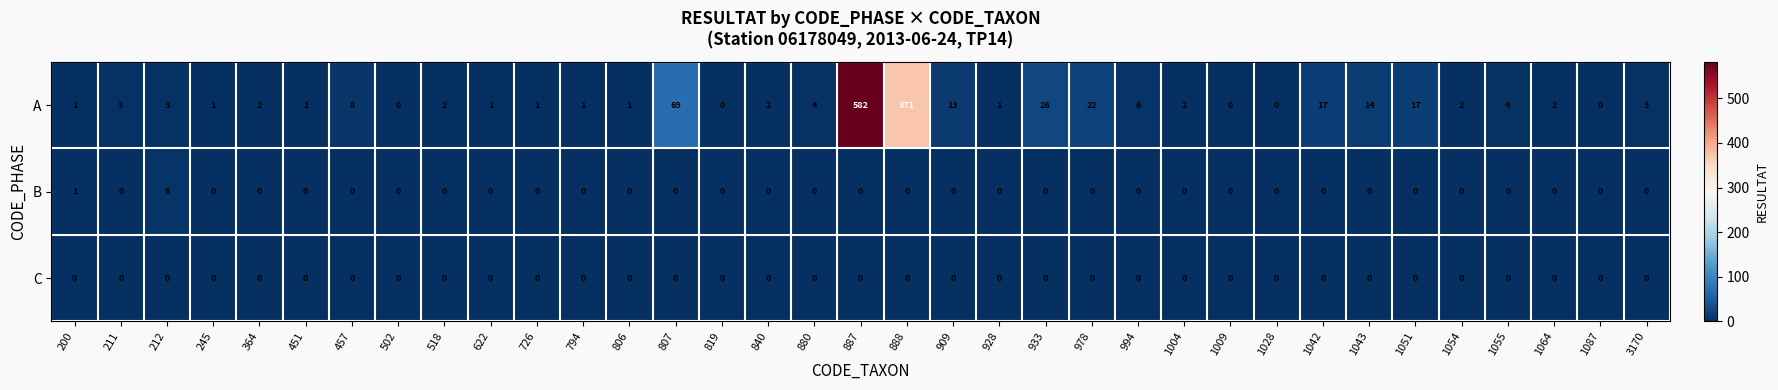

The A series shows 1 at 1054. True or false?

False